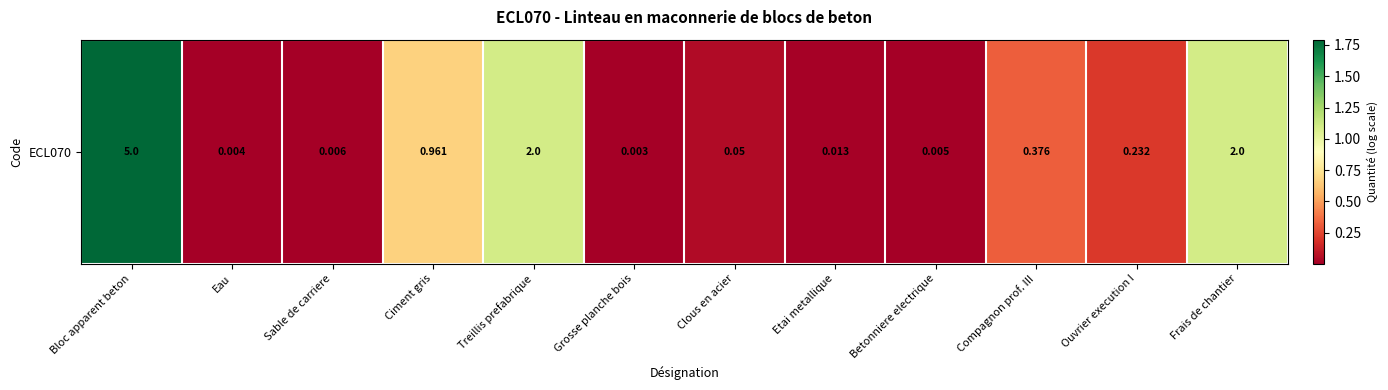

Rank the categories by value from lowest to highest.

Grosse planche bois, Eau, Betonniere electrique, Sable de carriere, Etai metallique, Clous en acier, Ouvrier execution I, Compagnon prof. III, Ciment gris, Treillis prefabrique, Frais de chantier, Bloc apparent beton